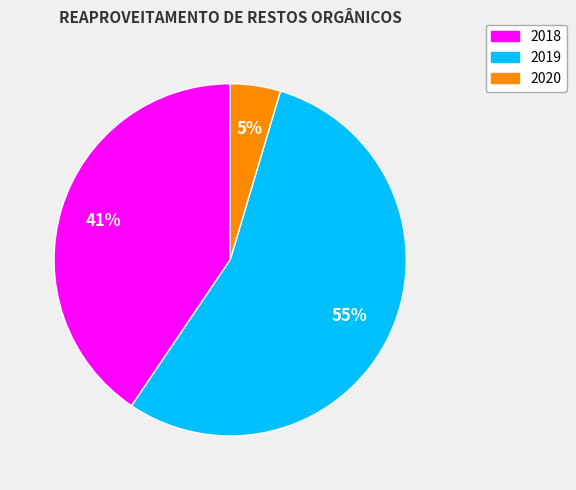

Which has a higher value, 2018 or 2019?

2019